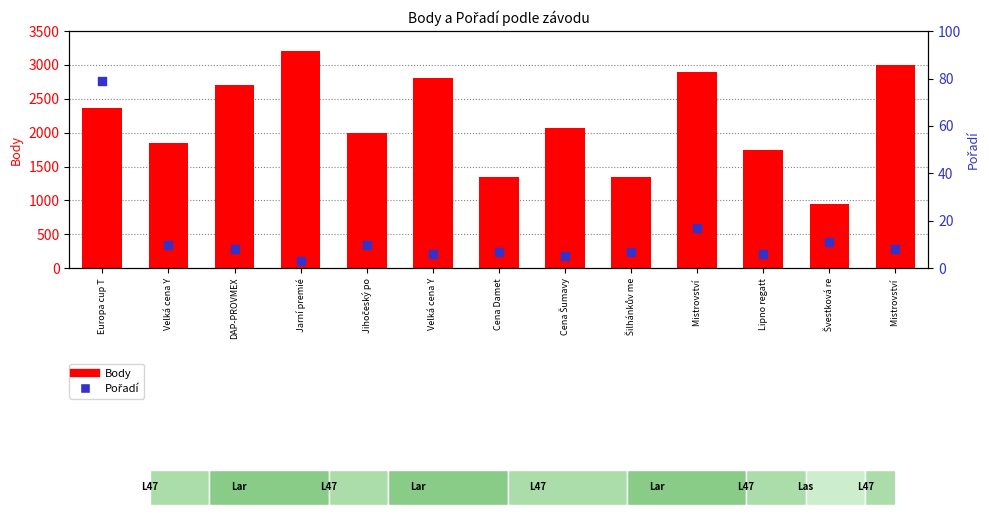

What are all the series names shown in the legend?

Body, Pořadí